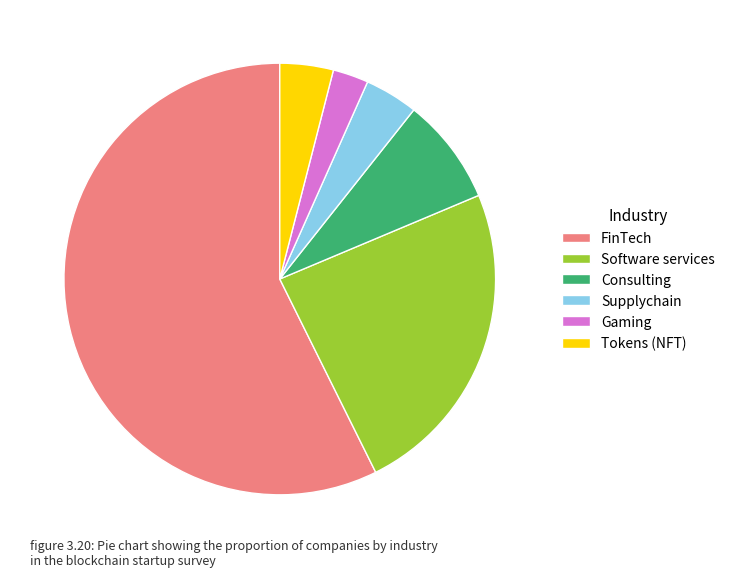

Do Software services and Gaming together represent more than half of the pie?

No